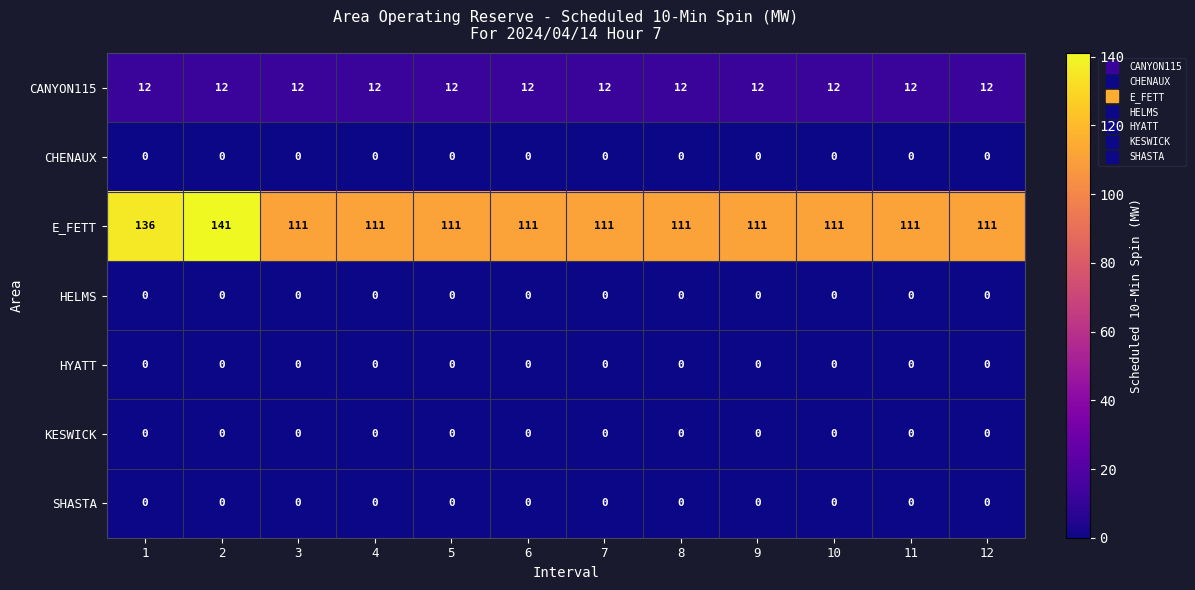

Which series has the largest total across all categories?

E_FETT